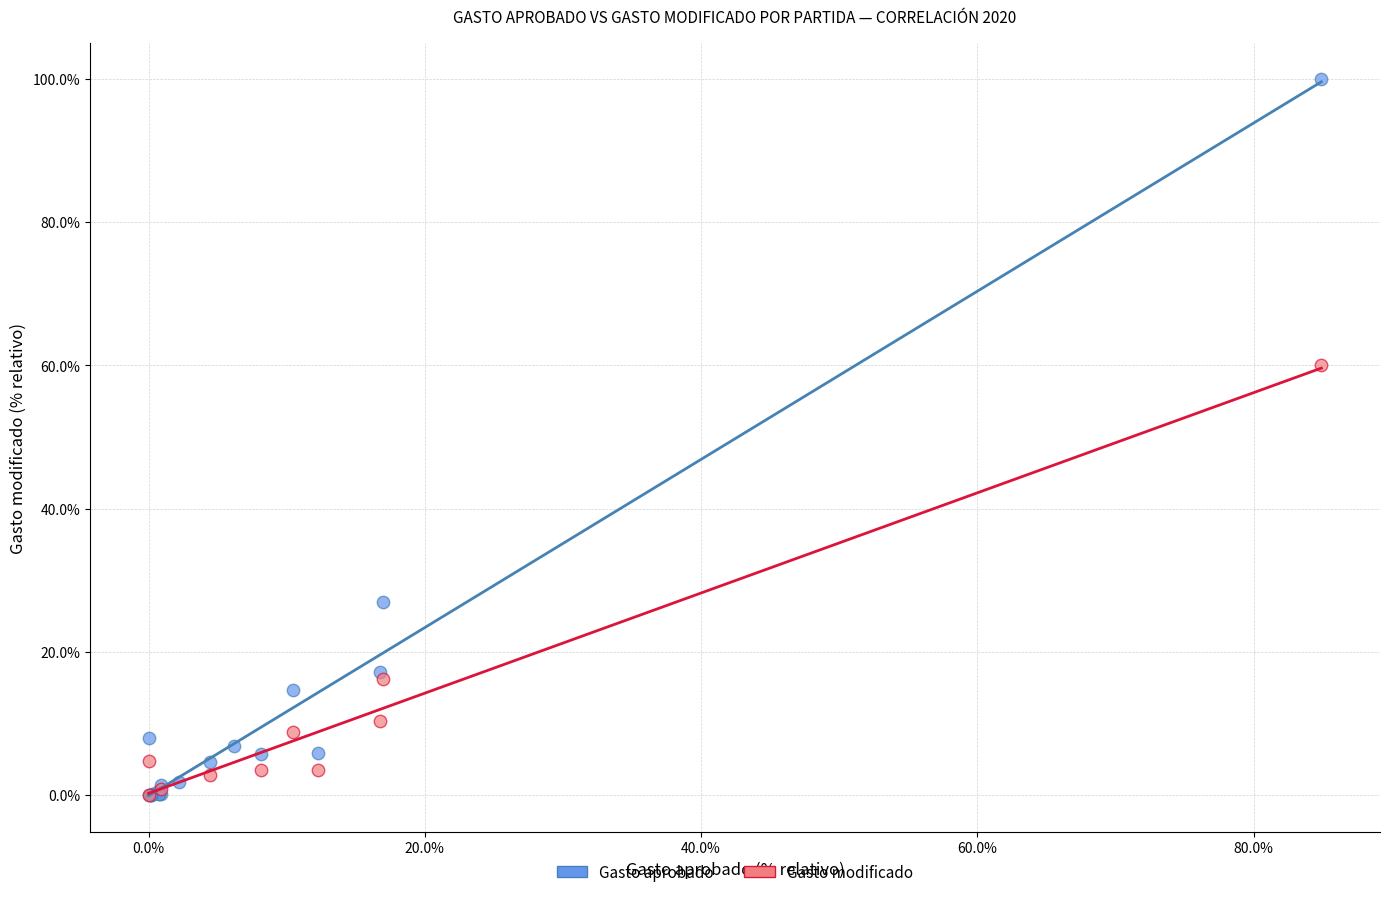

Which series has the widest spread of Y values?

Gasto aprobado